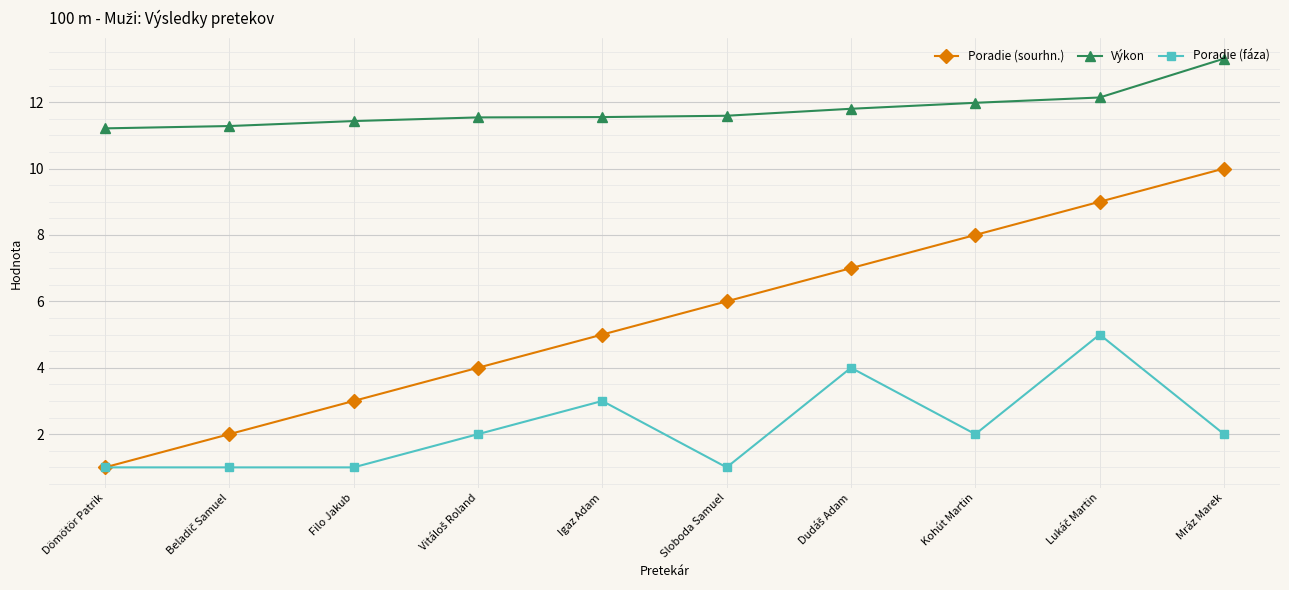

What are all the series names shown in the legend?

Poradie (sourhn.), Výkon, Poradie (fáza)